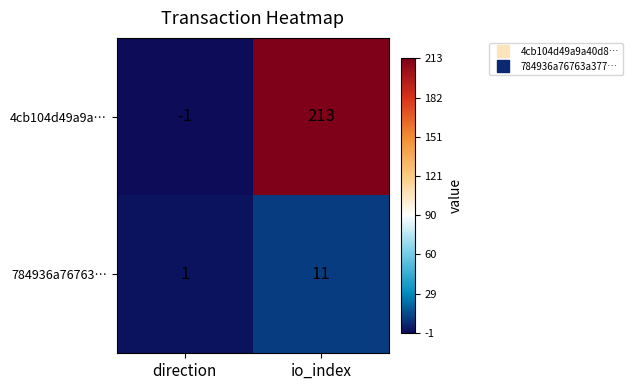

Rank the series at io_index from highest to lowest value.

4cb104d49a9a…, 784936a76763…